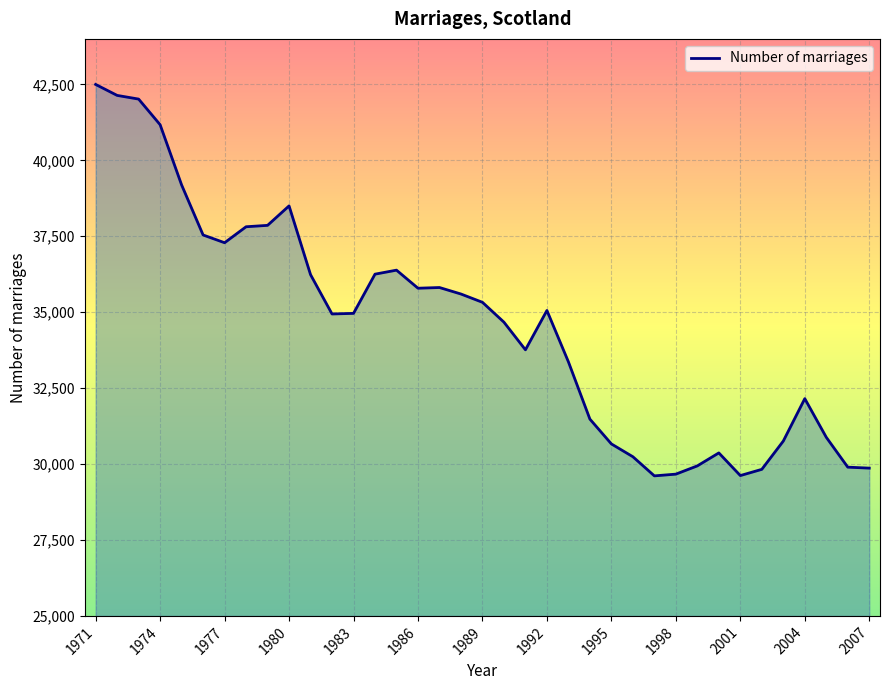

What is the sum of all values?

1279165